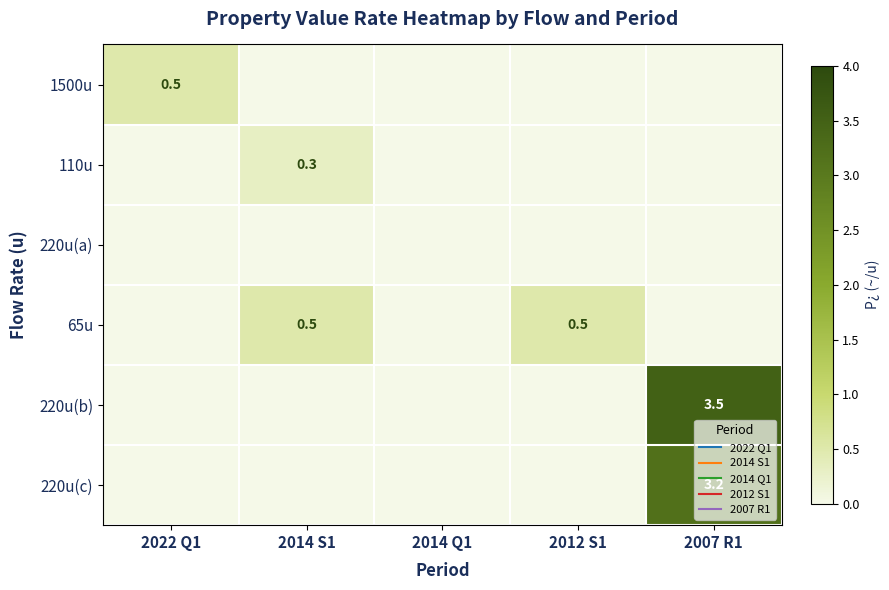

Rank the categories by 220u(c) value from highest to lowest.

2007 R1, 2022 Q1, 2014 S1, 2014 Q1, 2012 S1